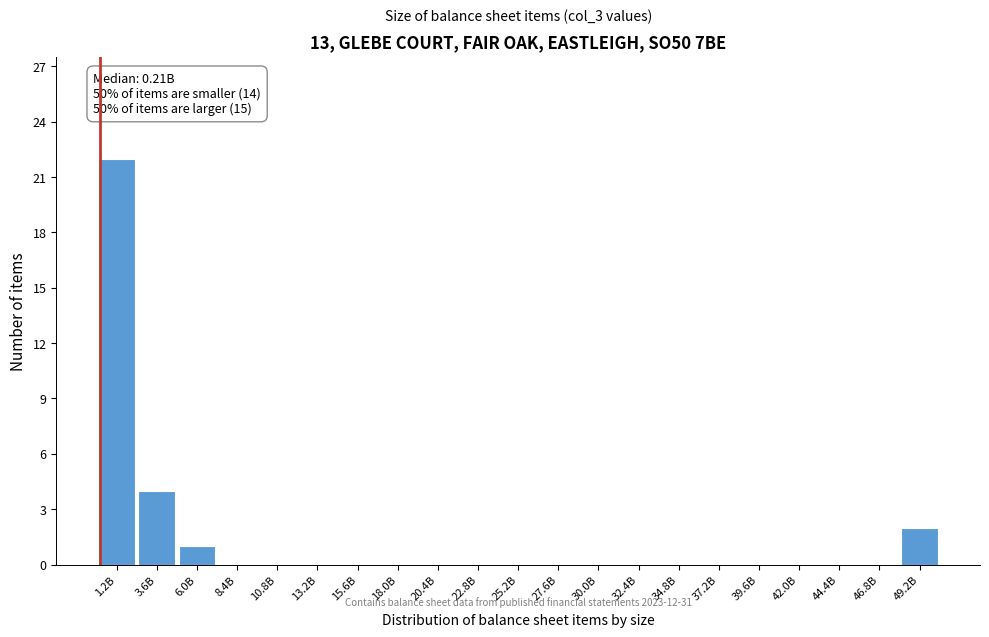

Reading left to right, transcribe all the data shown in this chart.

1.2B=22	3.6B=4	6.0B=1	8.4B=0	10.8B=0	13.2B=0	15.6B=0	18.0B=0	20.4B=0	22.8B=0	25.2B=0	27.6B=0	30.0B=0	32.4B=0	34.8B=0	37.2B=0	39.6B=0	42.0B=0	44.4B=0	46.8B=0	49.2B=2